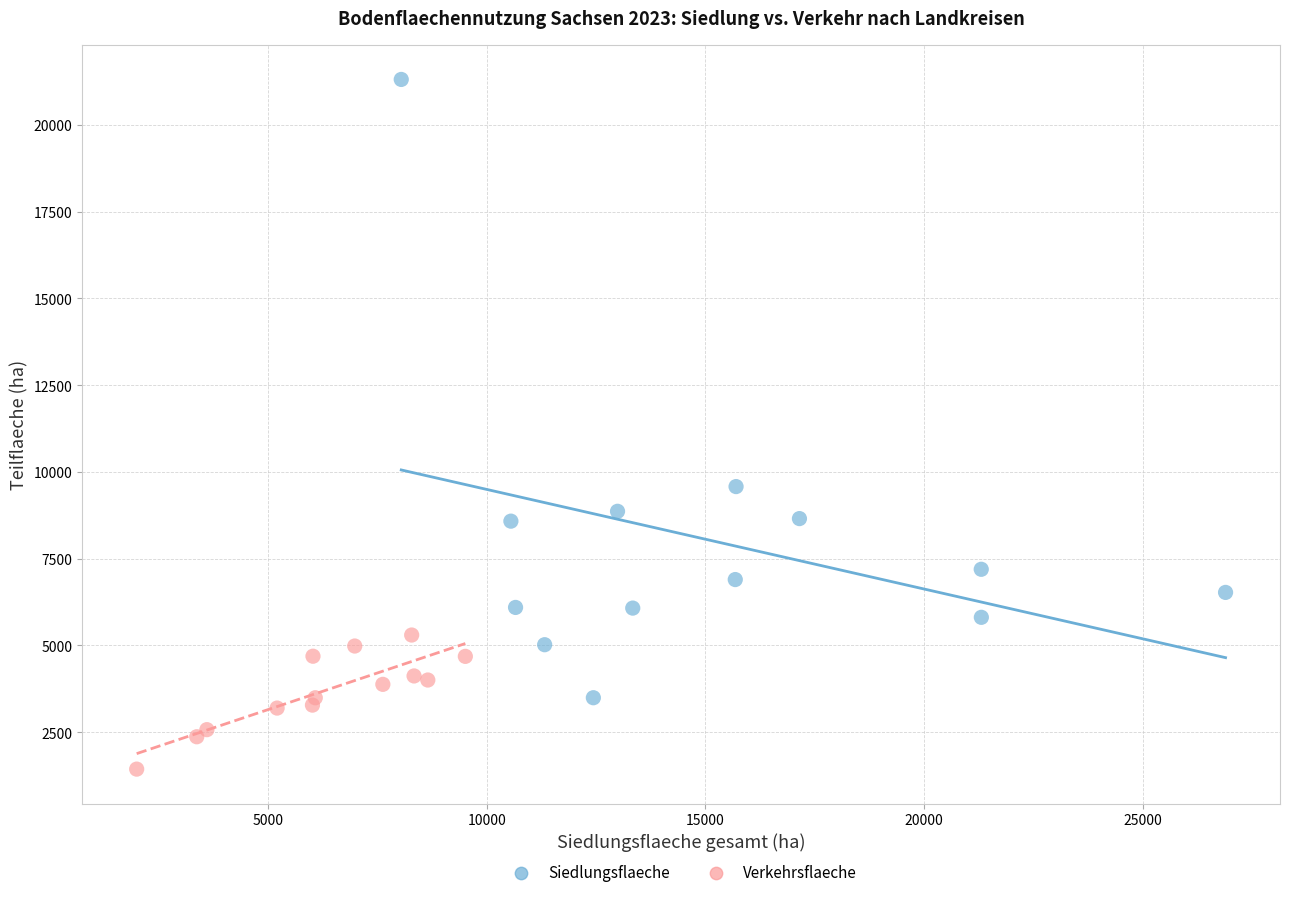

Which series has the largest Y range (max minus min)?

Siedlungsflaeche